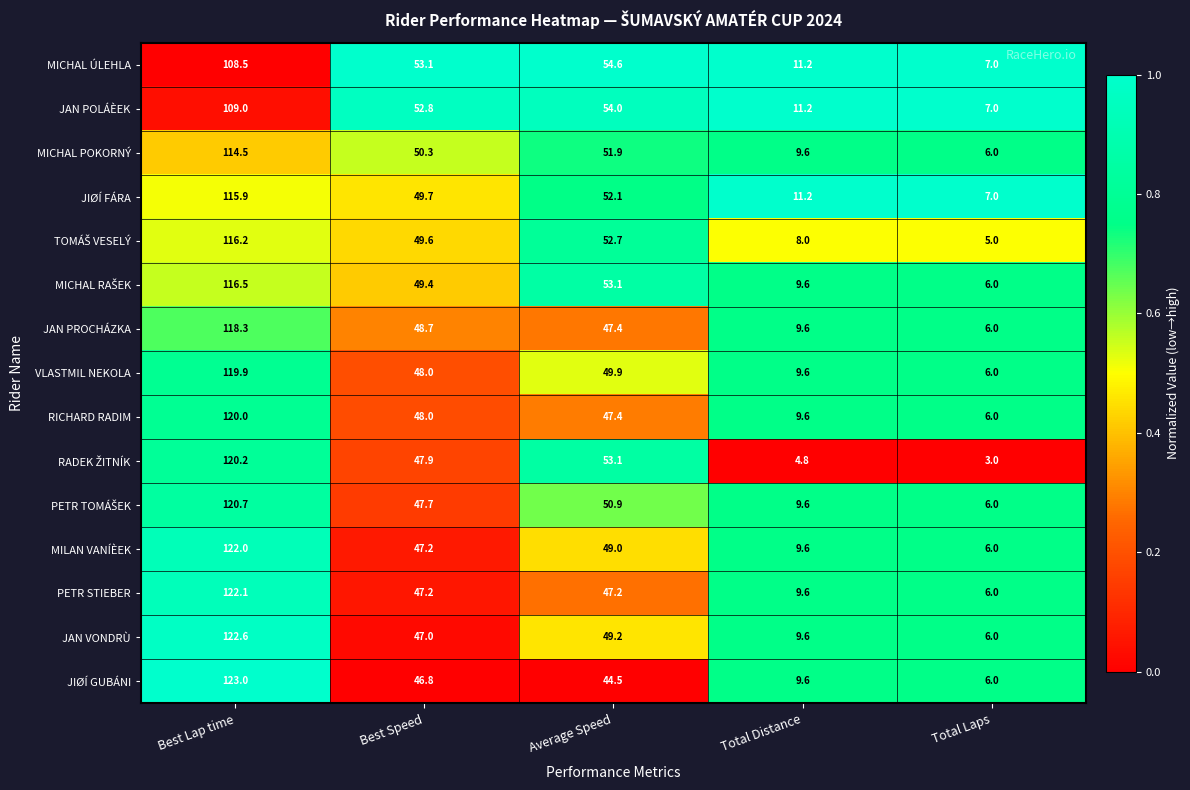

What is the spread (max minus min) of values at Total Laps?

4.0